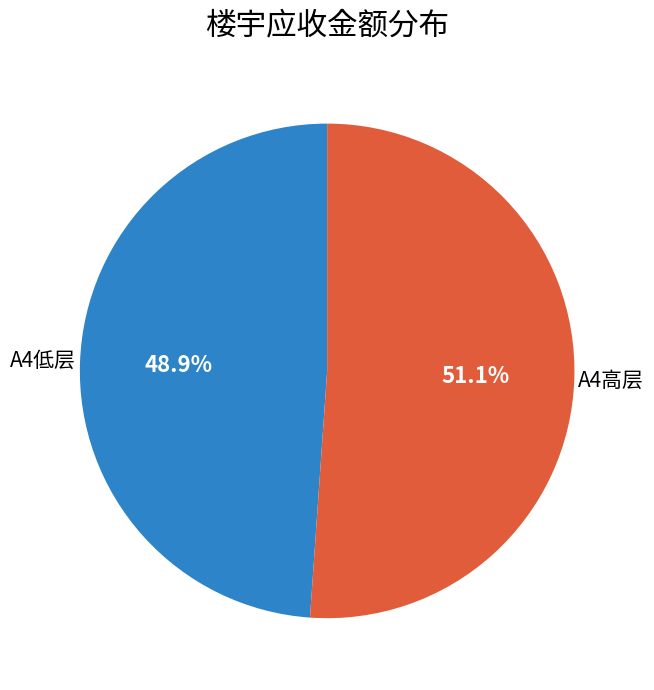

Which category has the smallest portion of the pie?

A4低层